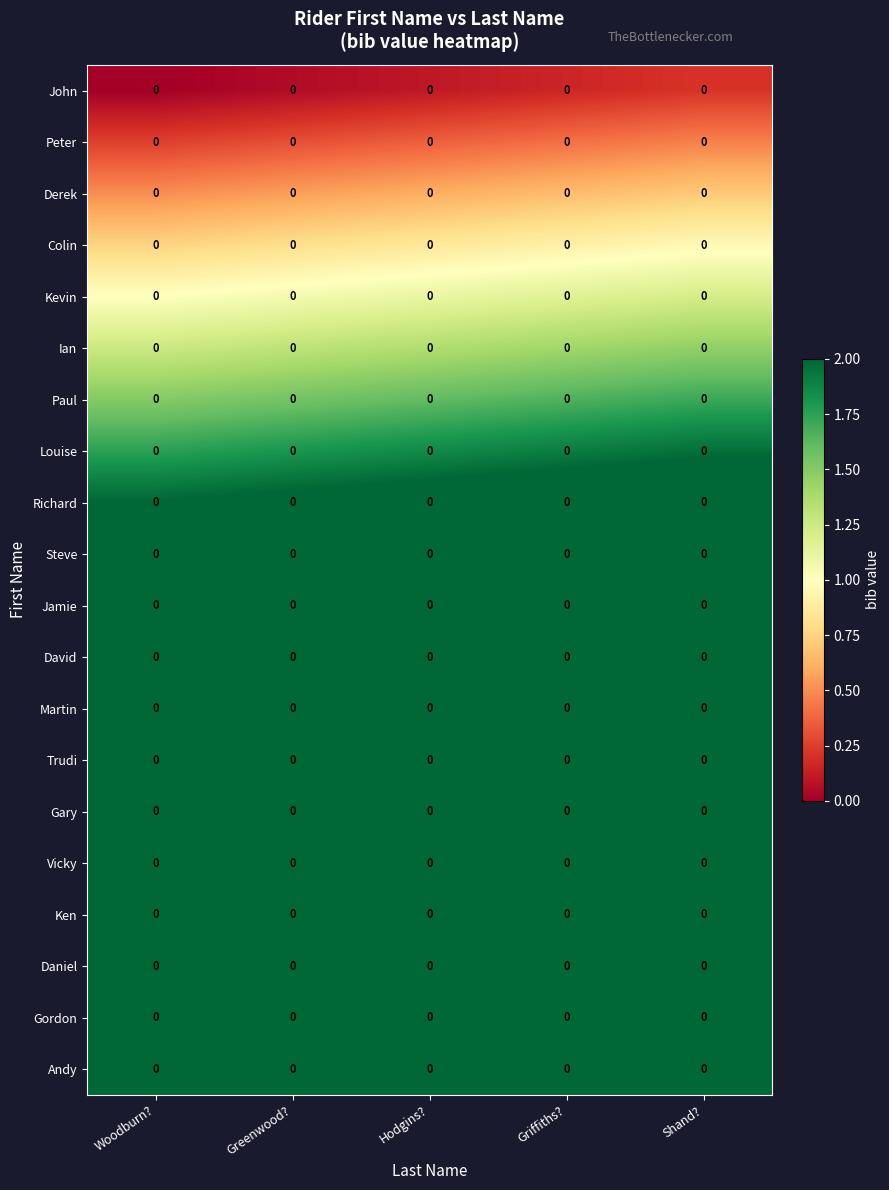

What is the total value across all series at Shand??

51.7